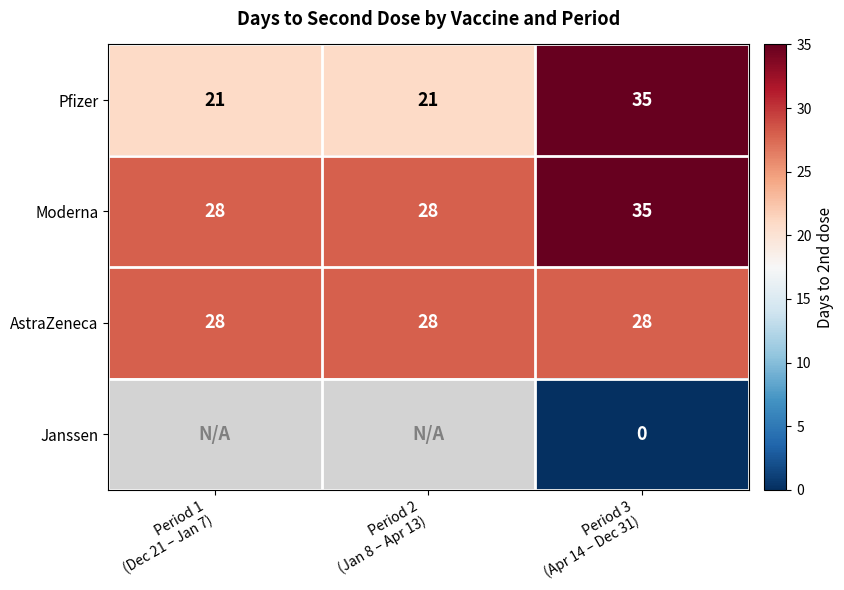

What is the average value of the Pfizer series?

26